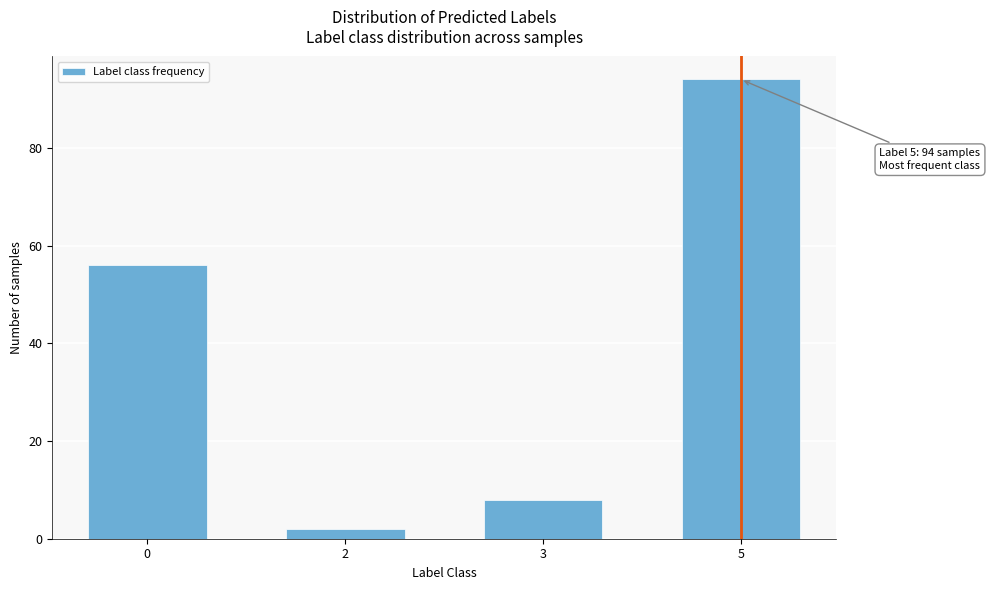

Reading left to right, extract all data points from this chart.

56	2	8	94